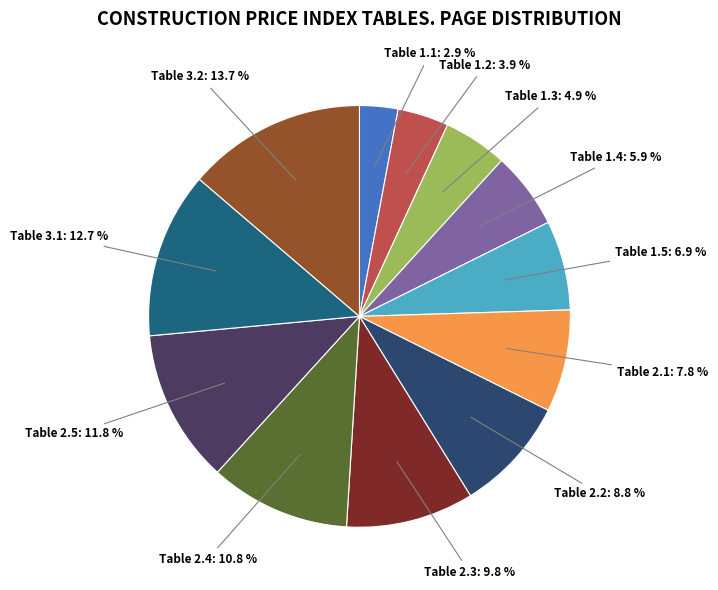

Approximately how many times larger is the value at Table 2.2 compared to Table 1.5?

1.3